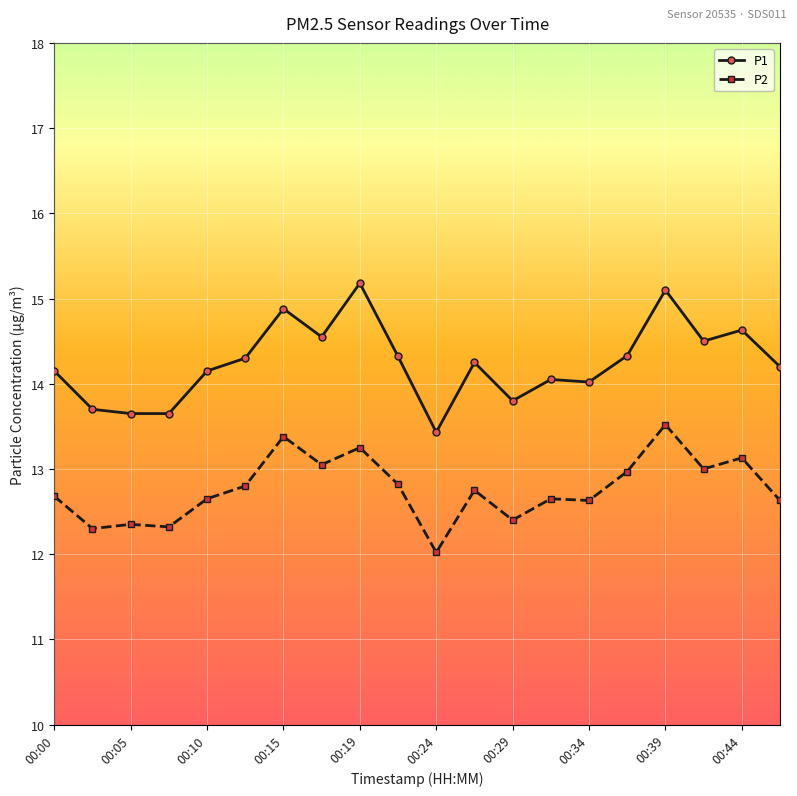

True or false: P1 has more than 2 points higher than both neighbors.

True